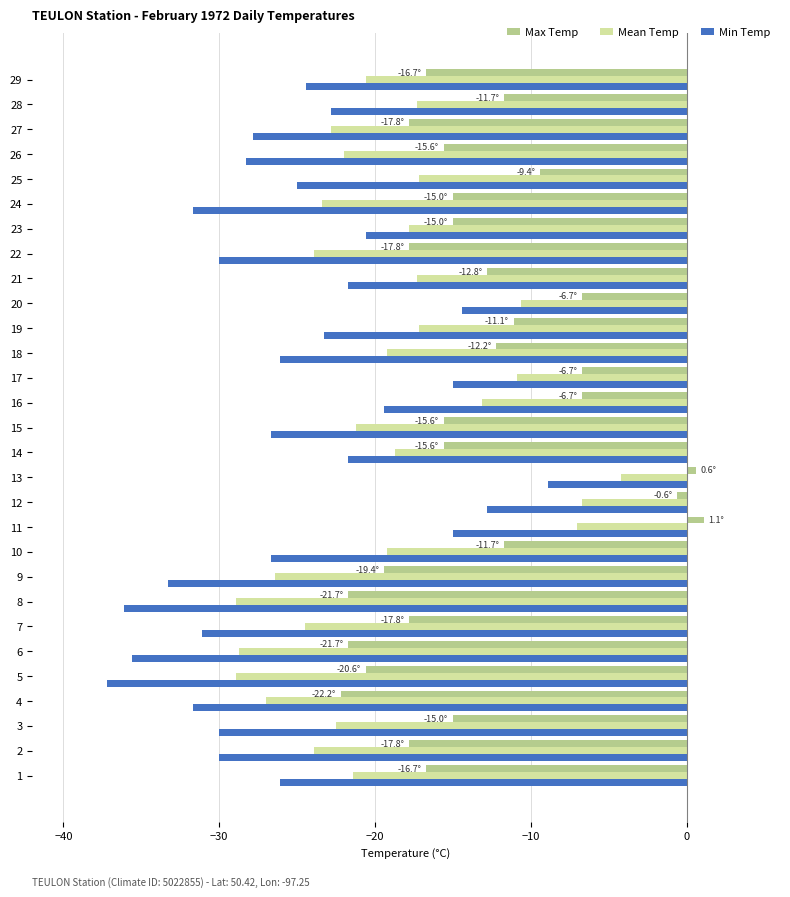

The Min Temp series shows -23.3 at 19. True or false?

True